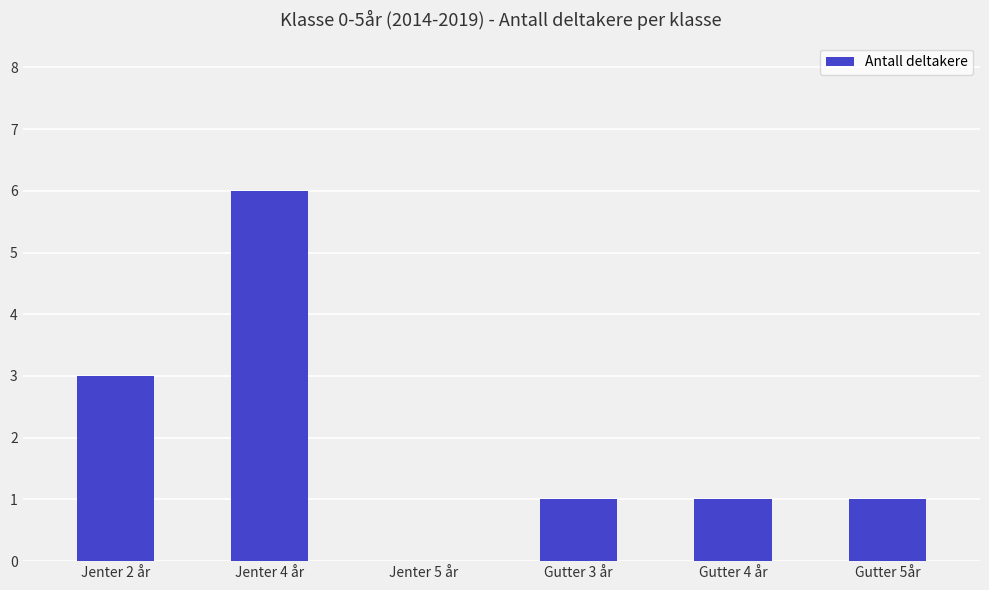

Reading right to left, transcribe all the data shown in this chart.

1	1	1	0	6	3